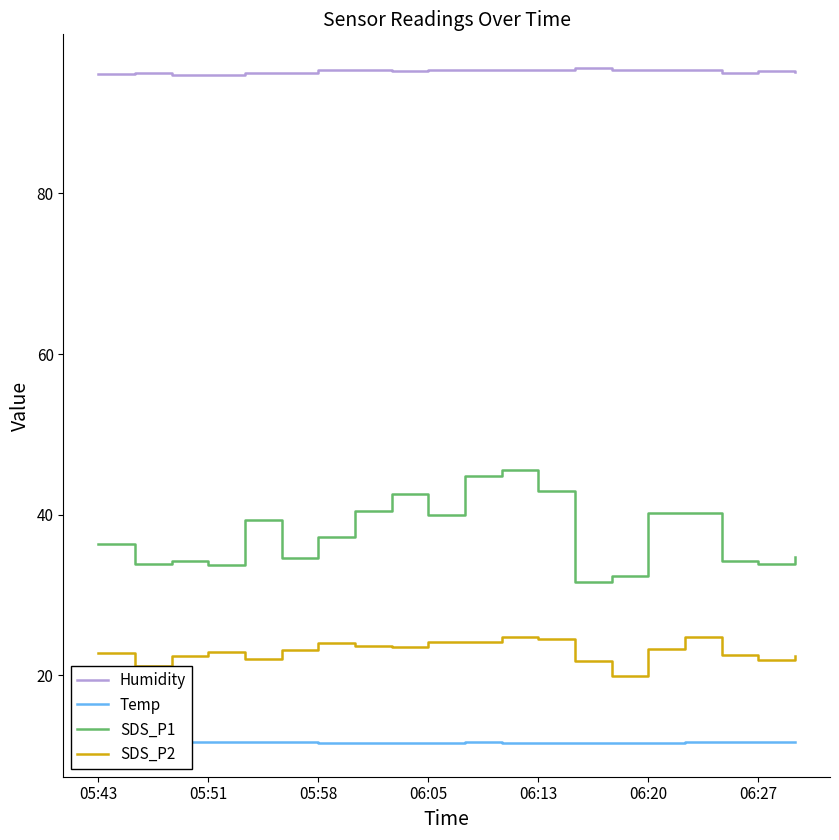

What is the difference between the maximum and minimum values in the SDS_P2 series?

4.9